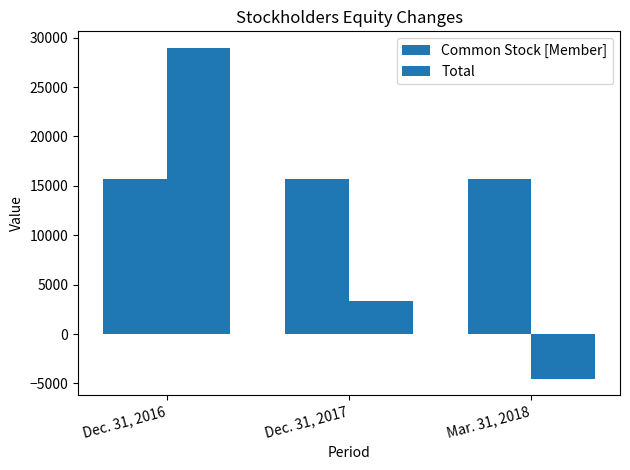

Reading left to right, extract all data points from this chart.

Common Stock [Member]: Dec. 31, 2016=15719	Dec. 31, 2017=15719	Mar. 31, 2018=15719
Total: Dec. 31, 2016=28965	Dec. 31, 2017=3387	Mar. 31, 2018=-4524